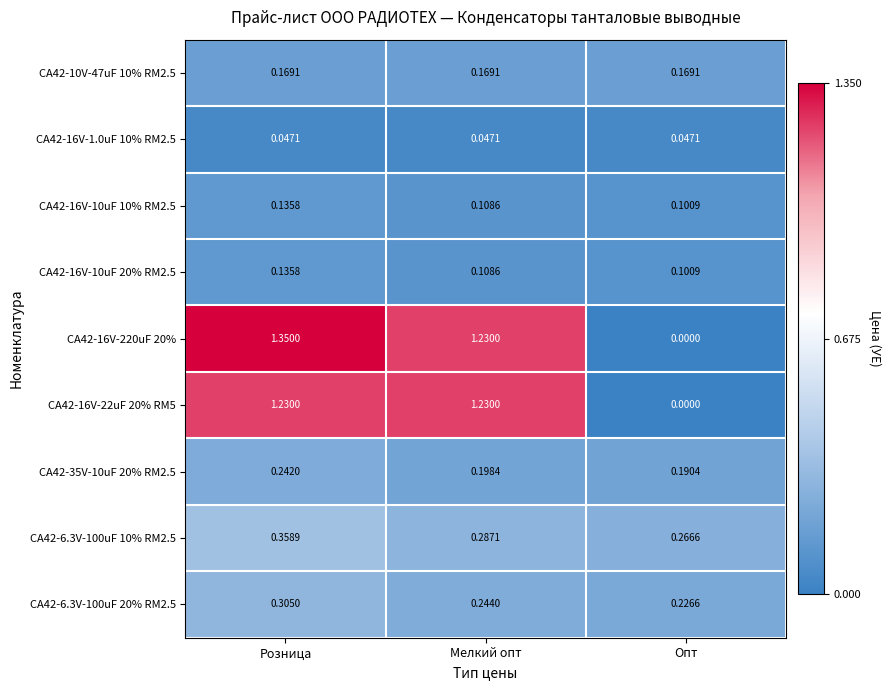

Which category has the lowest value in the CA42-16V-22uF 20% RM5 series?

Опт